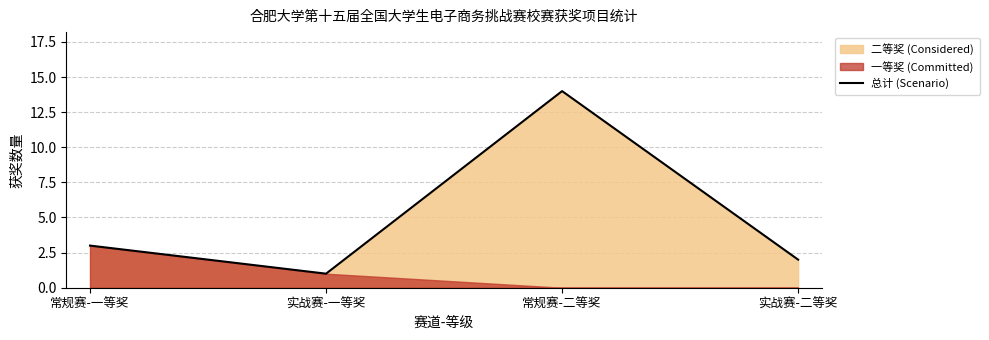

Rank the categories by 总计 (Scenario) value from lowest to highest.

实战赛-一等奖, 实战赛-二等奖, 常规赛-一等奖, 常规赛-二等奖